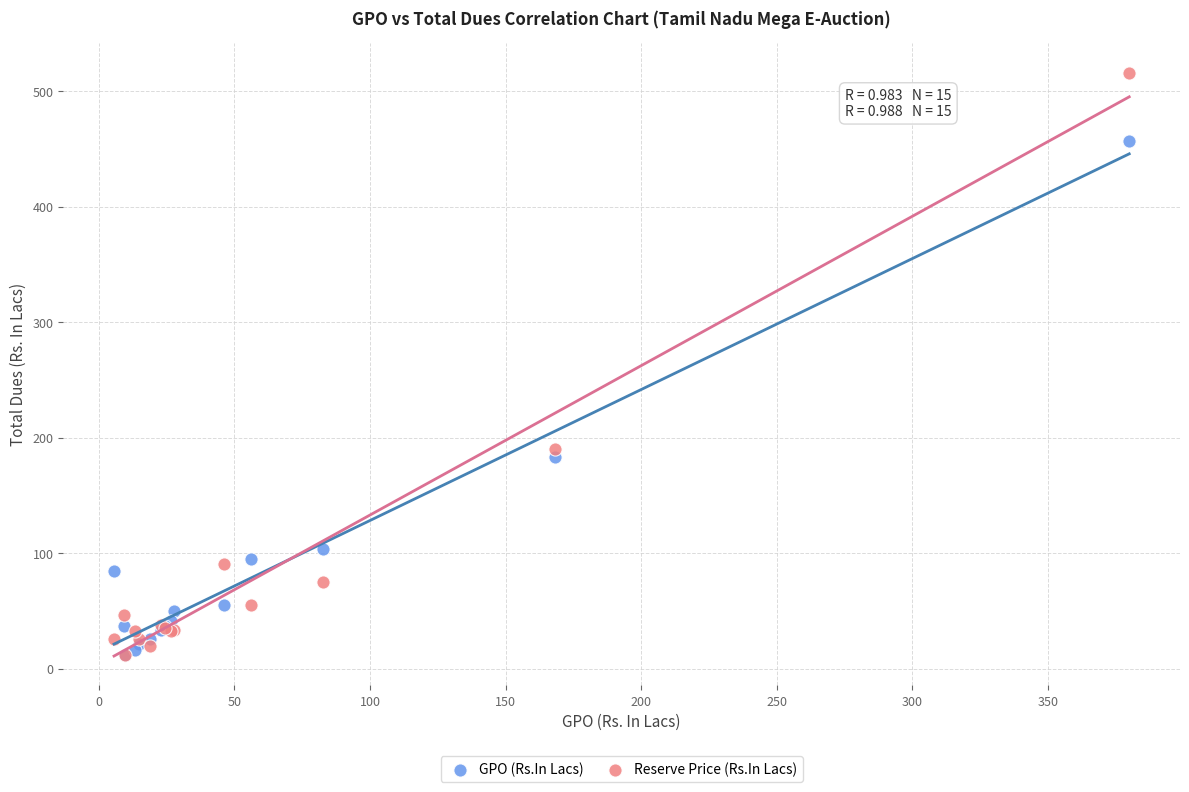

Across all series, what Y value is closest to 264?

190.0